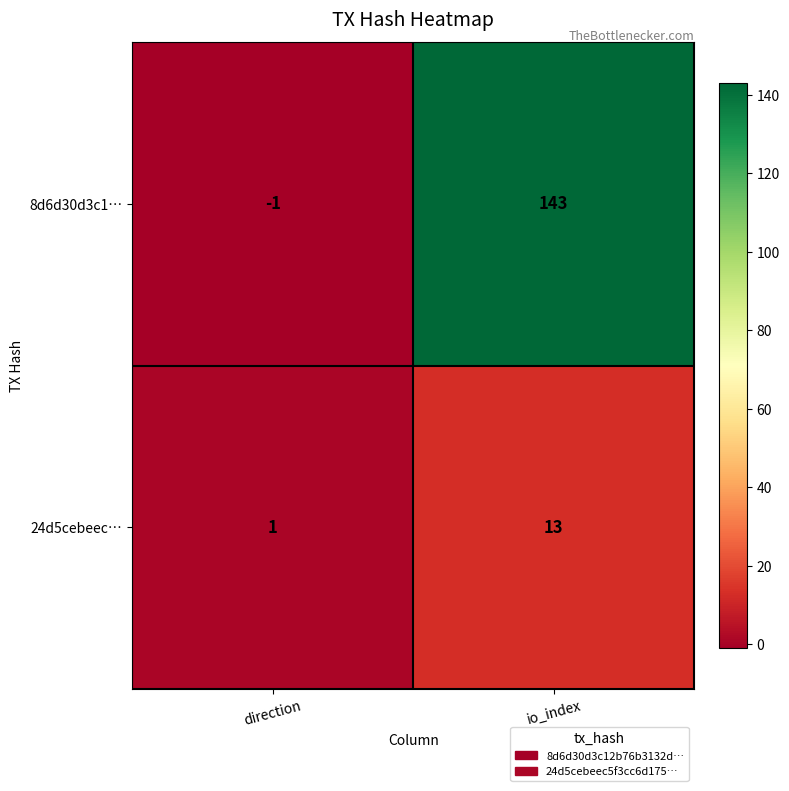

Reading left to right, extract all data points from this chart.

8d6d30d3c1…: direction=-1	io_index=143
24d5cebeec…: direction=1	io_index=13